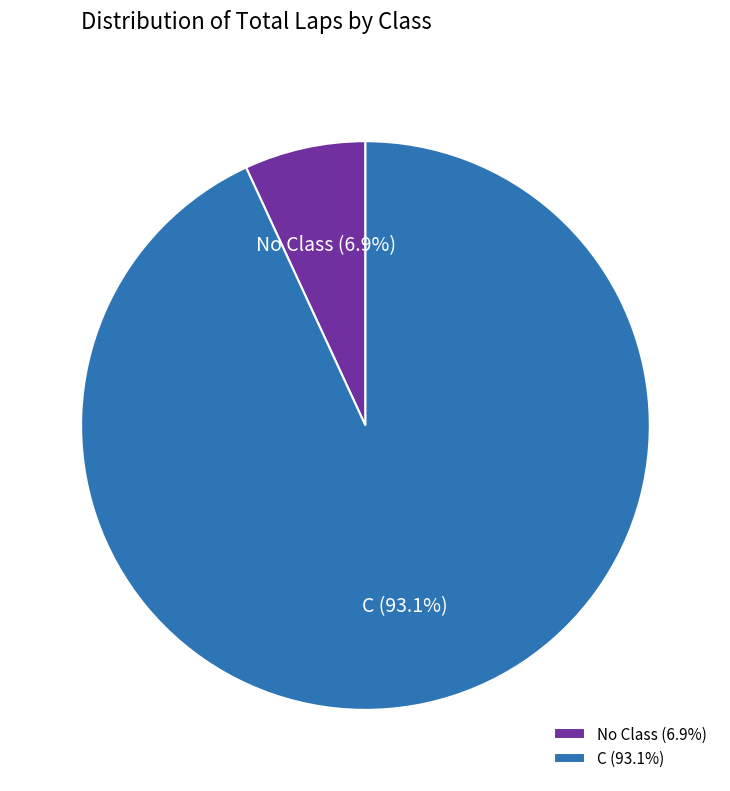

Is the sum of No Class and C greater than half?

Yes